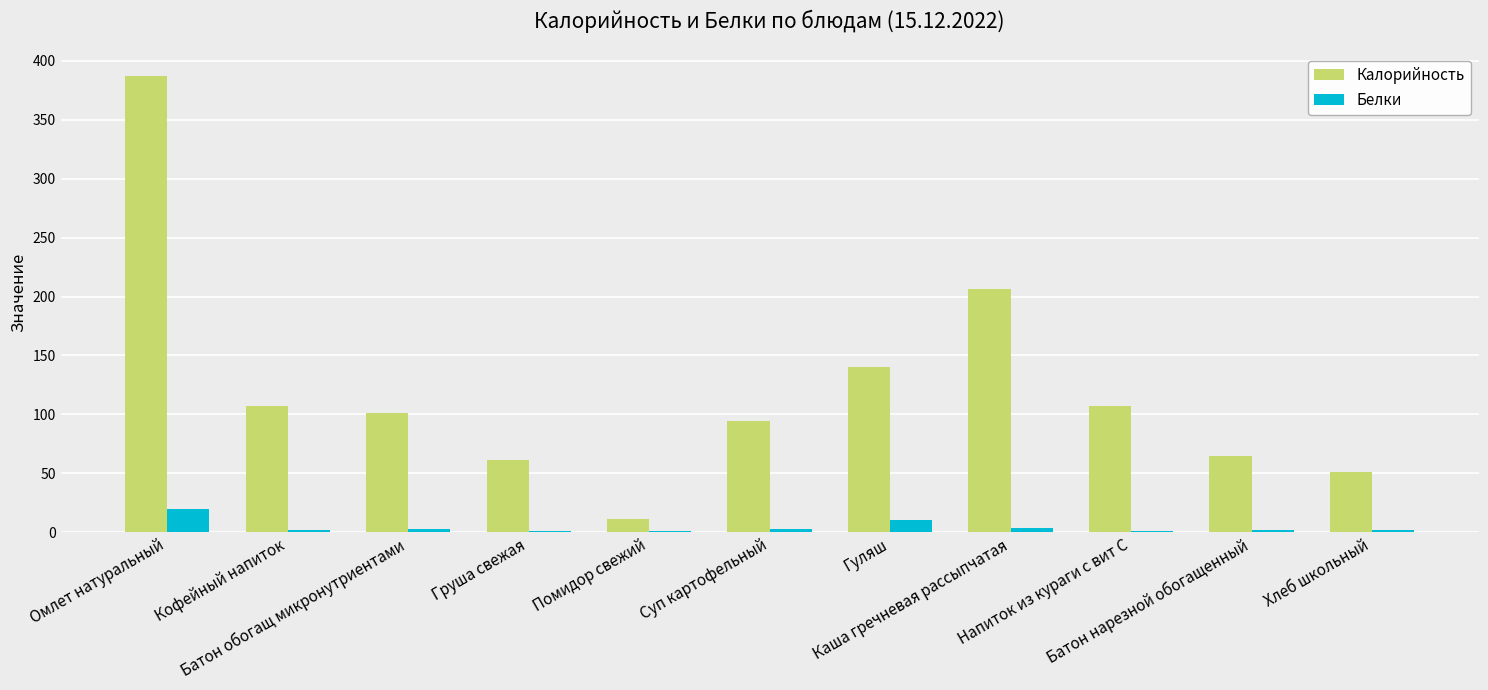

What are all the series names shown in the legend?

Калорийность, Белки